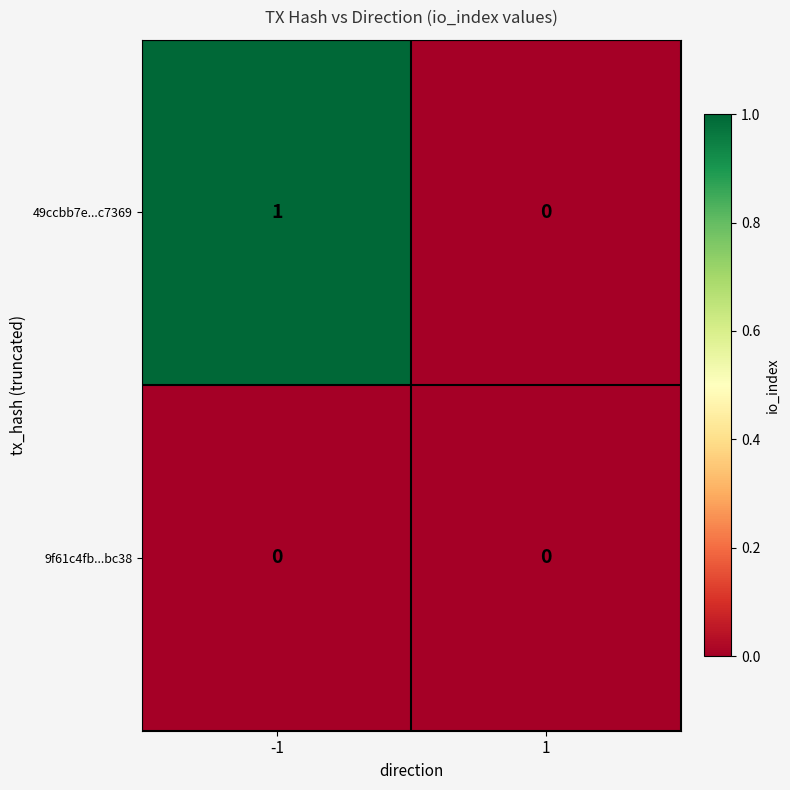

At -1, list the series in order from largest to smallest.

49ccbb7e...c7369, 9f61c4fb...bc38